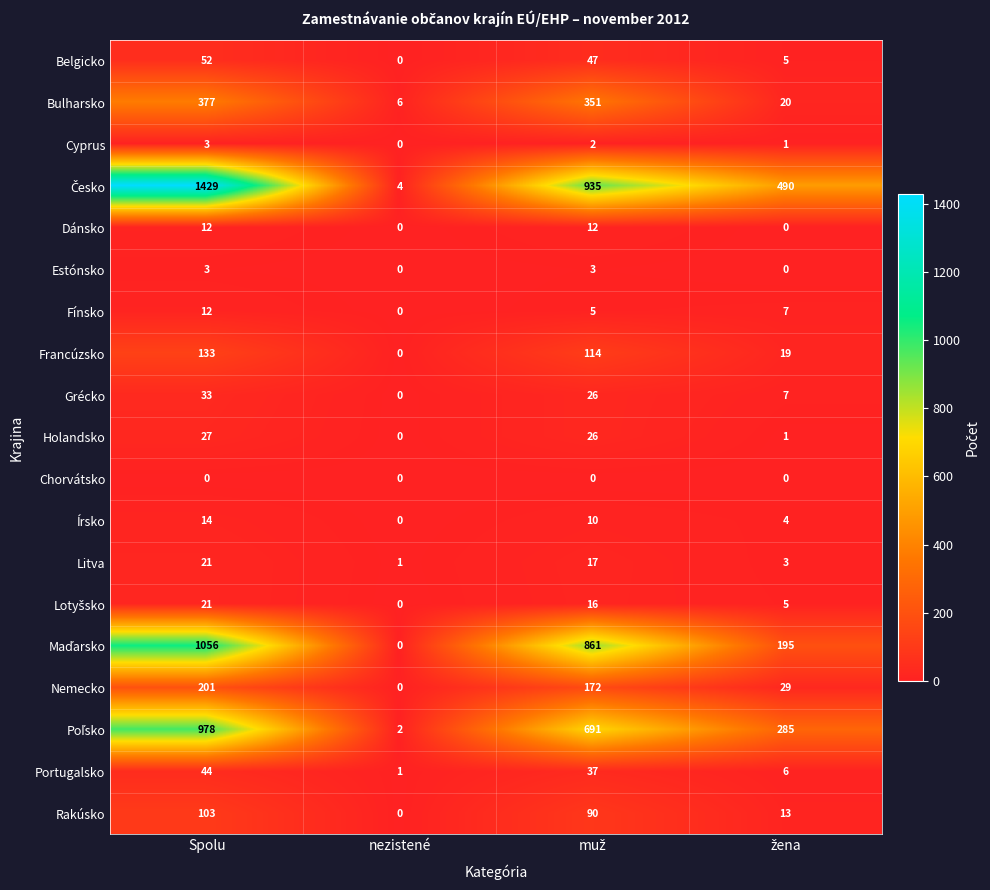

How many Dánsko values are between 0 and 12?

4